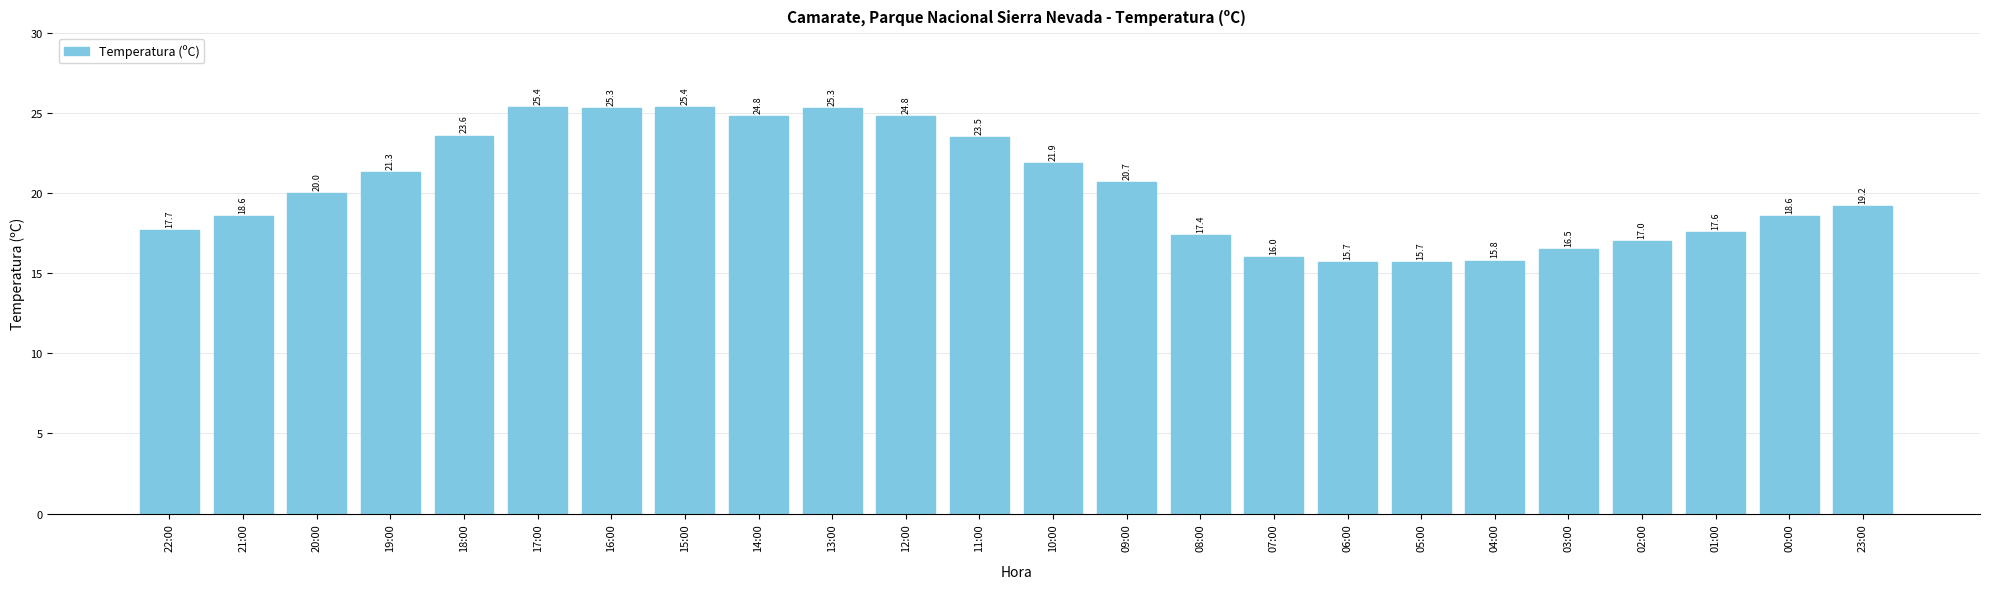

Are the bars grouped side by side (vs. stacked)?

No